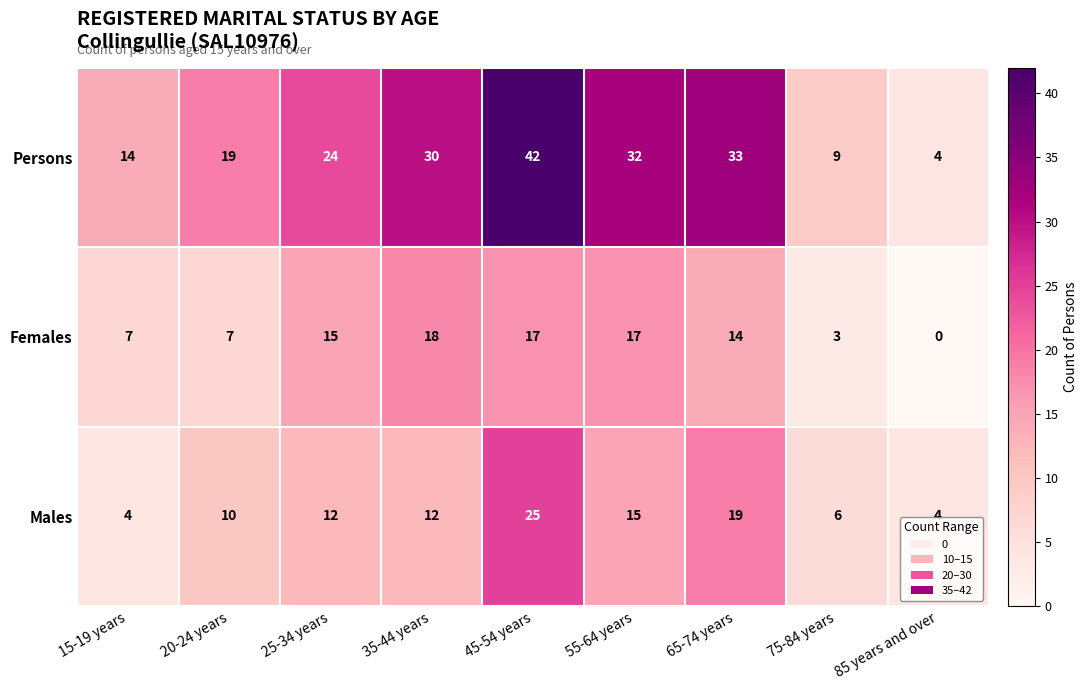

What is the maximum value for Persons?

42